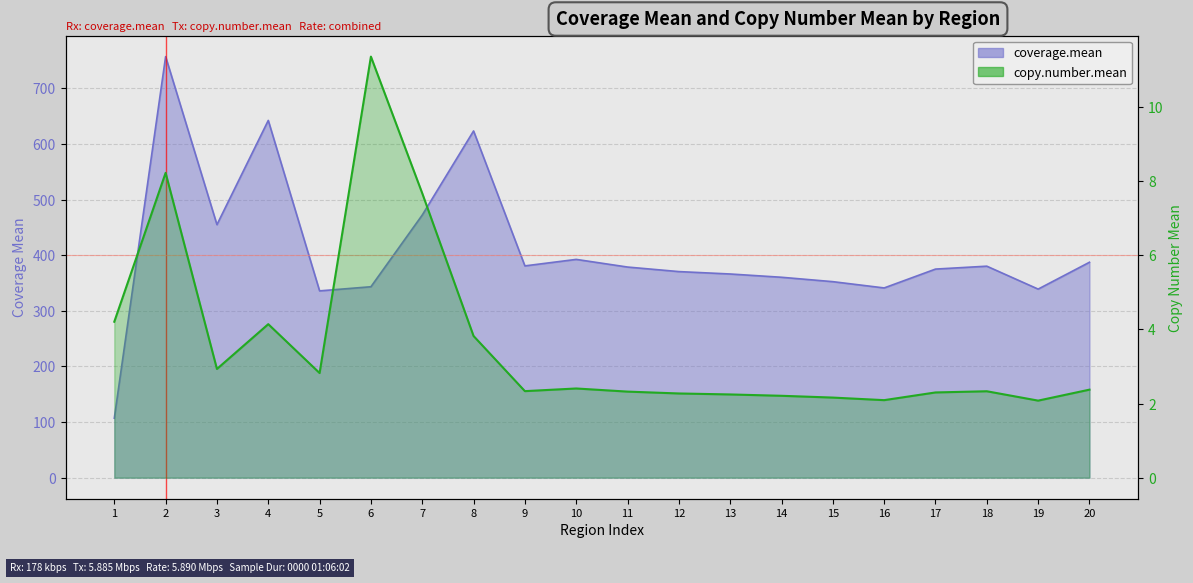

Reading left to right, what are all the values shown in this chart?

coverage.mean: 106.9	757.0	454.9	642.3	335.8	343.3	472.2	623.3	380.8	392.4	378.7	370.5	366.2	360.3	352.4	341.1	375.0	380.2	339.0	387.3
copy.number.mean: 4.2	8.2	2.9	4.1	2.8	11.4	7.7	3.8	2.3	2.4	2.3	2.3	2.2	2.2	2.2	2.1	2.3	2.3	2.1	2.4